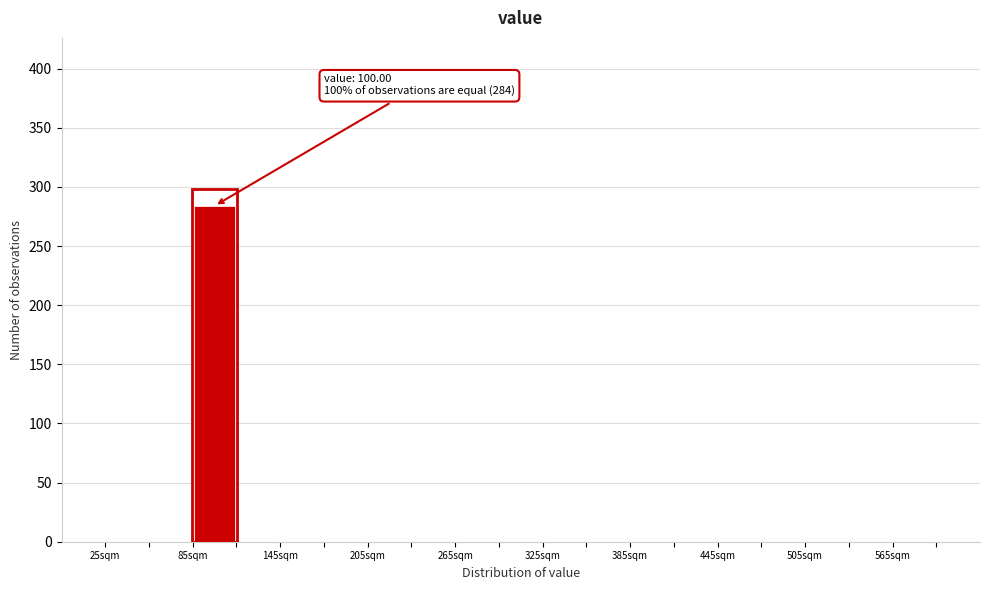

Read against the x-axis, roughly where is the centre of the tallest bar?

100